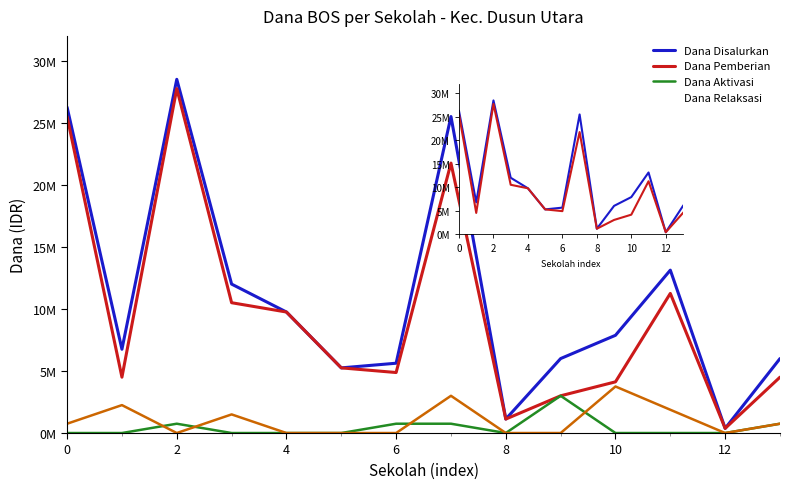

What is the average value of the Dana Relaksasi series?

991071